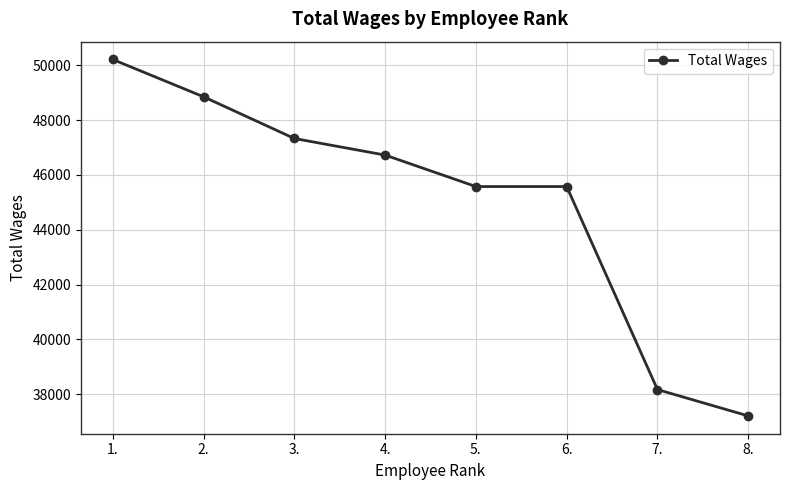

True or false: the data has more than 2 interior local peaks.

False